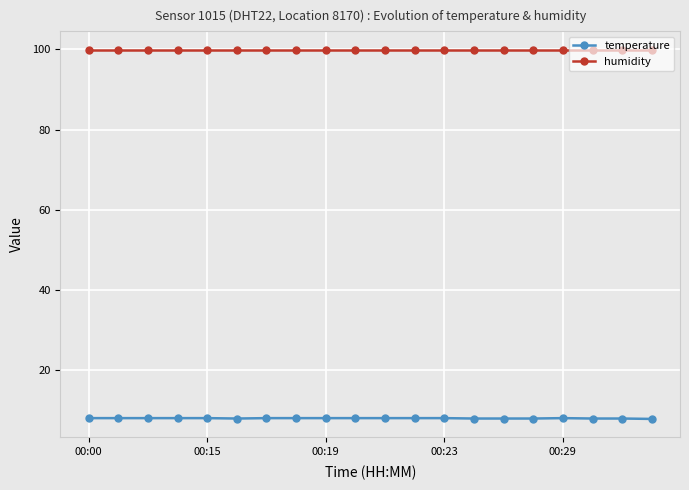

True or false: humidity and temperature cross at least once.

False